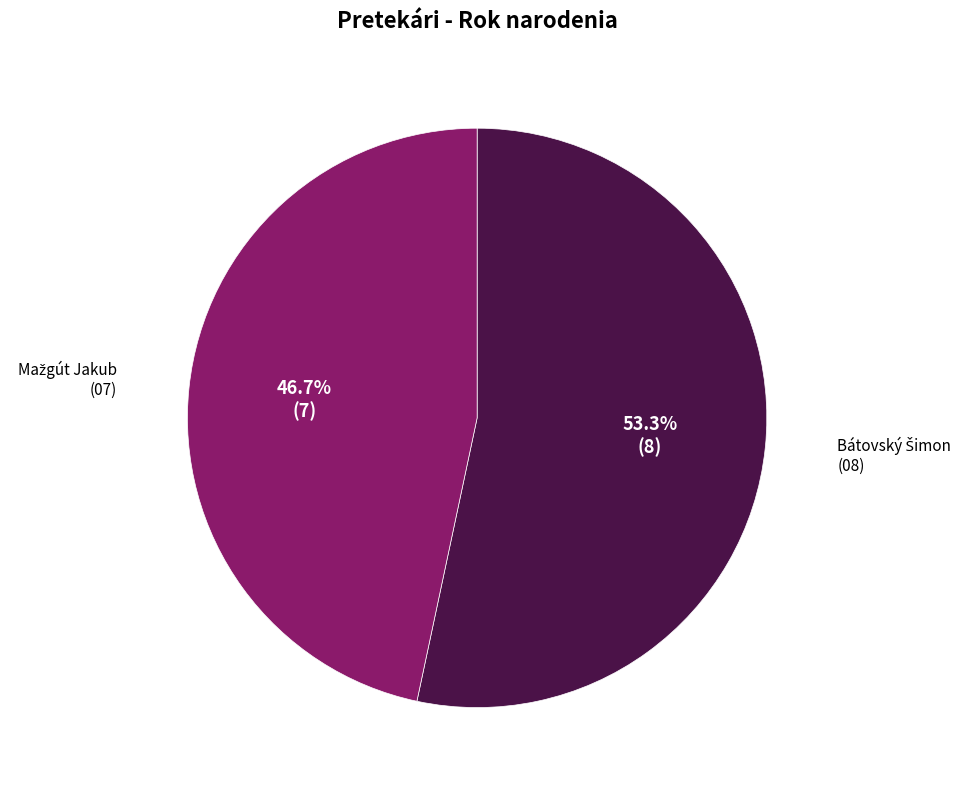

Is there a majority slice in this chart?

Yes